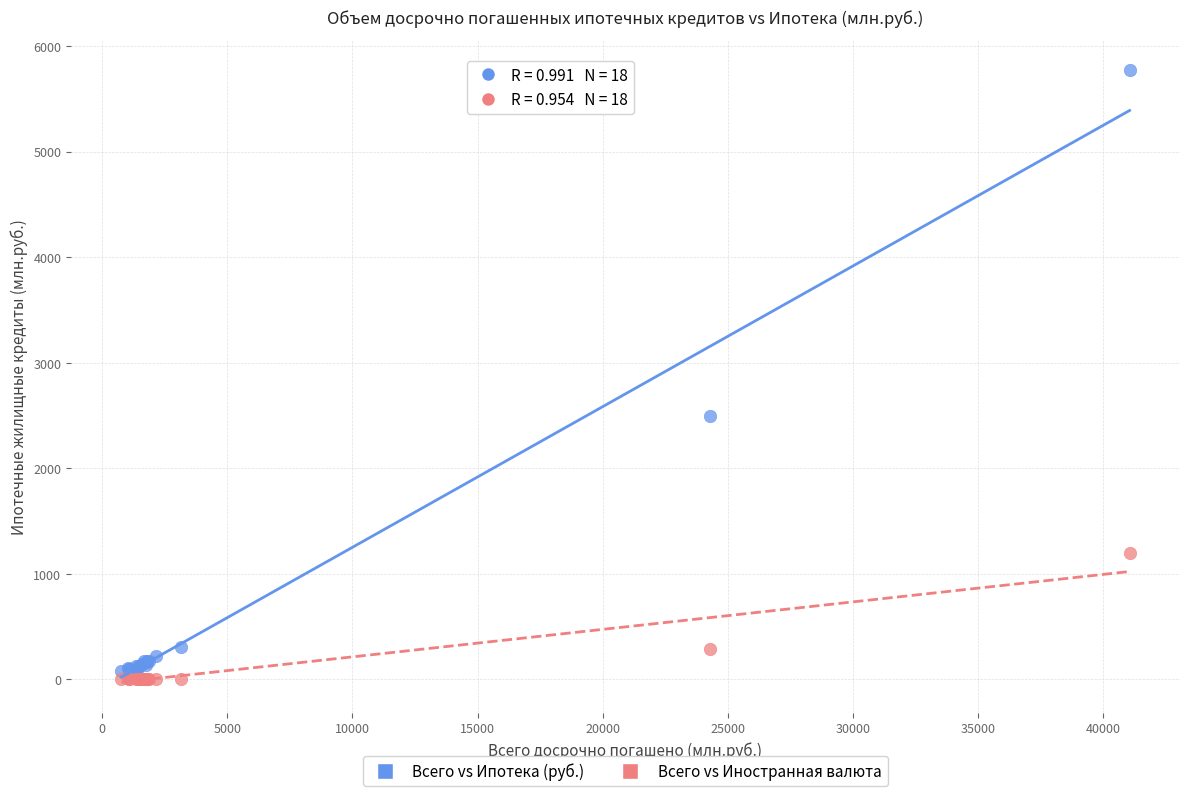

In the Всего vs Ипотека (руб.) series, what Y value is closest to 2926?

2495